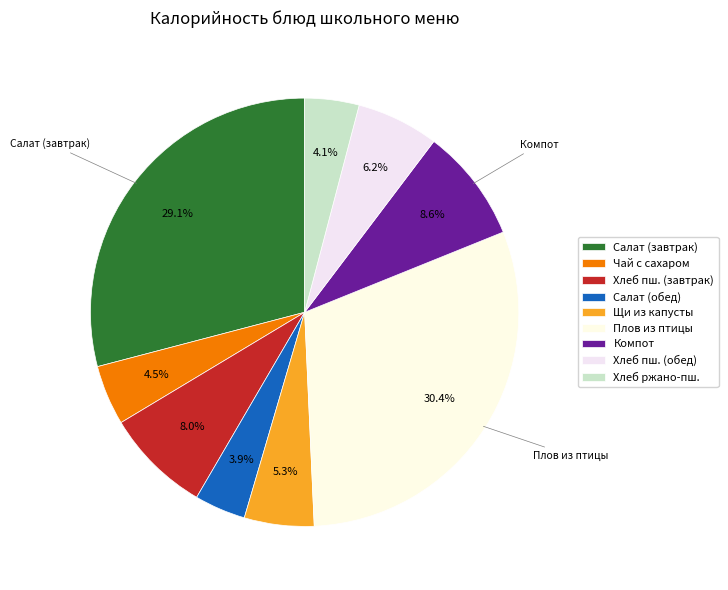

Rank the categories by value from lowest to highest.

Салат из помидоров и огурцов (обед), Хлеб столовый ржано-пшеничный, Чай с сахаром, Щи из свежей капусты, Хлеб пшеничный (обед), Хлеб пшеничный (завтрак), Компот из сухофруктов, Салат из помидоров и огурцов (завтрак), Плов из филе птицы